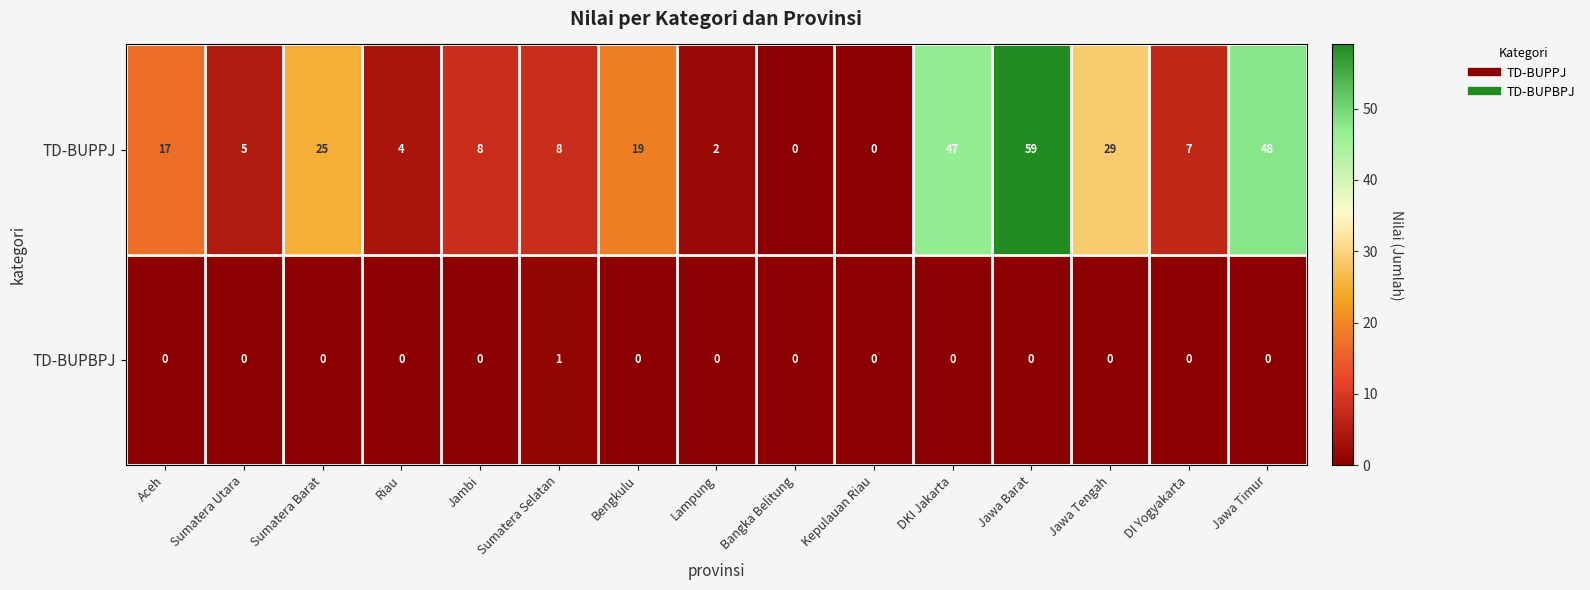

The value of TD-BUPBPJ at Sumatera Selatan is 1. True or false?

True